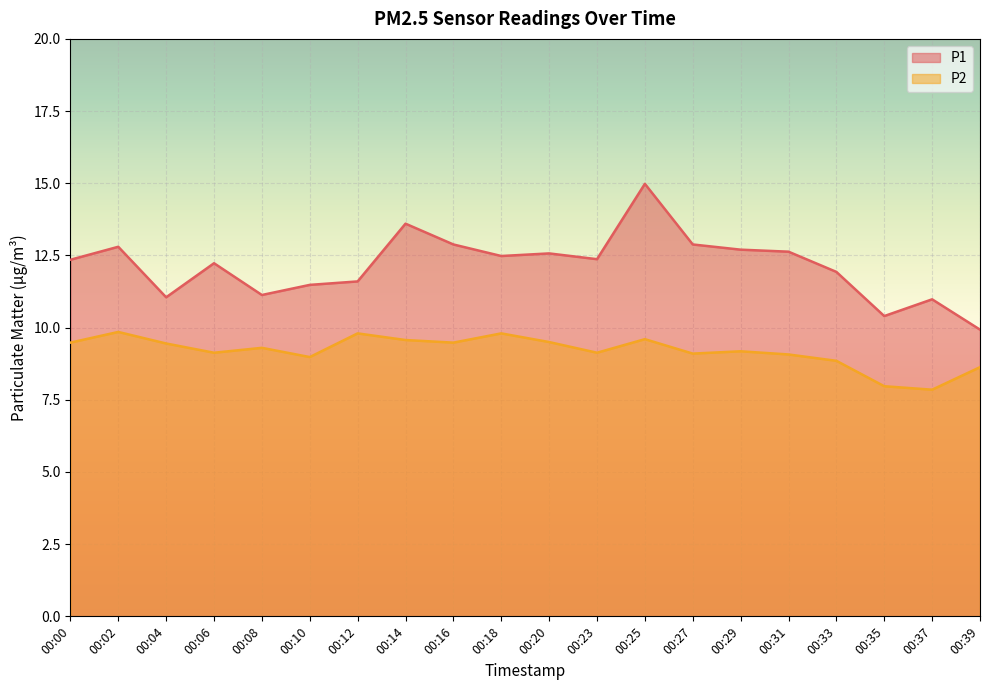

What is the value of the P1 point at the 9th from the left?

12.9